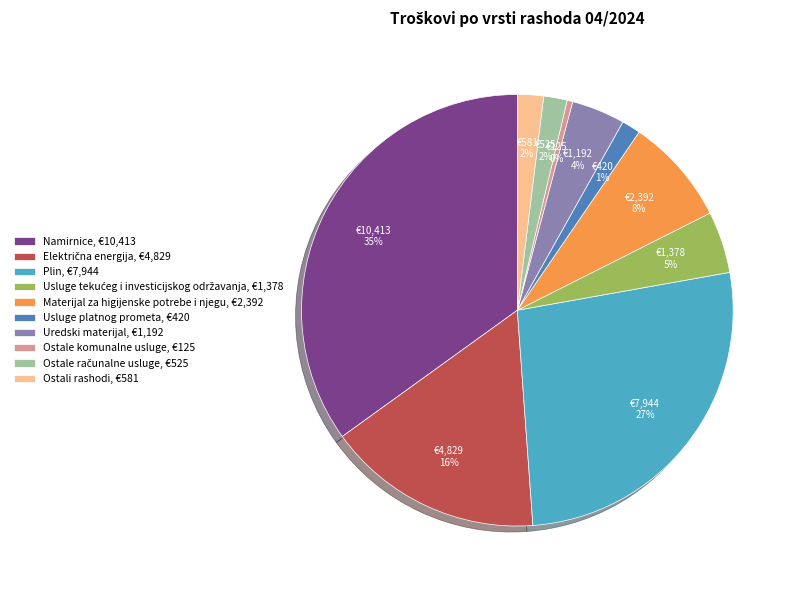

Which slice is the largest?

Namirnice